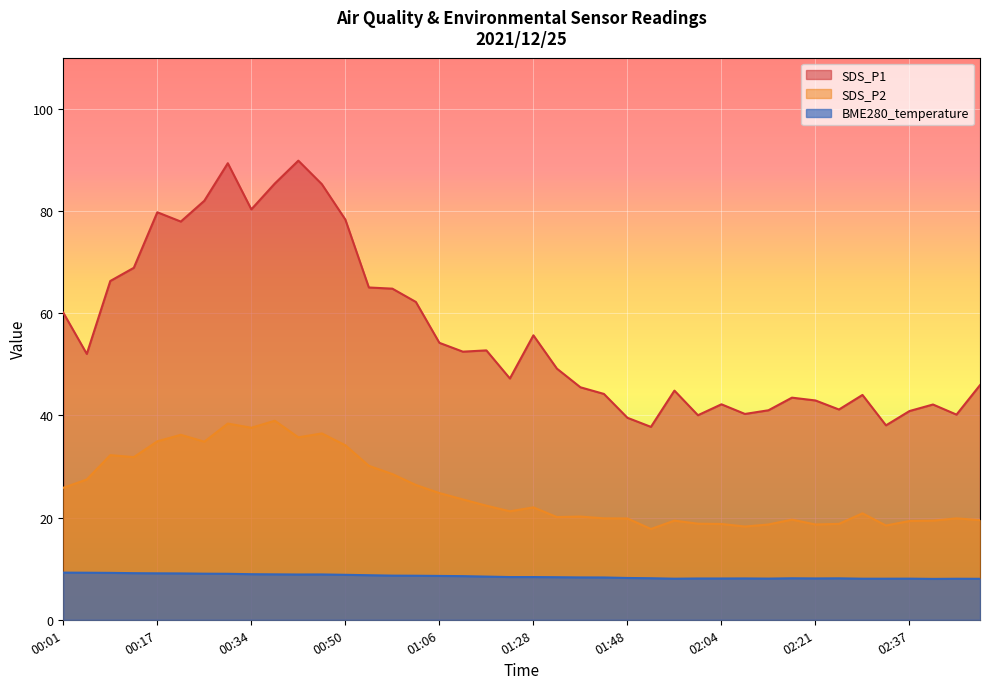

Reading left to right, what are all the values shown in this chart?

BME280_temperature: 00:01=9.2	00:05=9.2	00:09=9.2	00:13=9.1	00:17=9.1	00:21=9.1	00:25=9.0	00:30=9.0	00:34=8.9	00:38=8.9	00:42=8.9	00:46=8.9	00:50=8.8	00:54=8.7	00:58=8.6	01:02=8.6	01:06=8.6	01:10=8.5	01:14=8.4	01:23=8.4	01:28=8.4	01:31=8.3	01:37=8.3	01:41=8.3	01:48=8.2	01:52=8.1	01:56=8.0	02:00=8.1	02:04=8.1	02:08=8.1	02:12=8.1	02:17=8.1	02:21=8.1	02:25=8.1	02:29=8.0	02:33=8.0	02:37=8.1	02:41=8.0	02:45=8.0	02:49=8.0
SDS_P1: 00:01=60.1	00:05=52.0	00:09=66.3	00:13=68.9	00:17=79.8	00:21=77.9	00:25=82.0	00:30=89.3	00:34=80.3	00:38=85.4	00:42=89.8	00:46=85.2	00:50=78.3	00:54=65.0	00:58=64.8	01:02=62.2	01:06=54.2	01:10=52.5	01:14=52.7	01:23=47.2	01:28=55.7	01:31=49.1	01:37=45.5	01:41=44.2	01:48=39.5	01:52=37.8	01:56=44.9	02:00=40.0	02:04=42.2	02:08=40.3	02:12=41.0	02:17=43.5	02:21=42.9	02:25=41.1	02:29=44.0	02:33=38.0	02:37=40.9	02:41=42.1	02:45=40.1	02:49=45.9
SDS_P2: 00:01=25.8	00:05=27.4	00:09=32.2	00:13=31.8	00:17=34.9	00:21=36.2	00:25=34.9	00:30=38.4	00:34=37.6	00:38=39.0	00:42=35.7	00:46=36.5	00:50=34.1	00:54=30.1	00:58=28.5	01:02=26.4	01:06=24.8	01:10=23.6	01:14=22.3	01:23=21.2	01:28=22.0	01:31=20.1	01:37=20.2	01:41=19.9	01:48=19.8	01:52=17.8	01:56=19.4	02:00=18.8	02:04=18.8	02:08=18.2	02:12=18.6	02:17=19.6	02:21=18.6	02:25=18.8	02:29=20.8	02:33=18.4	02:37=19.3	02:41=19.4	02:45=19.9	02:49=19.5